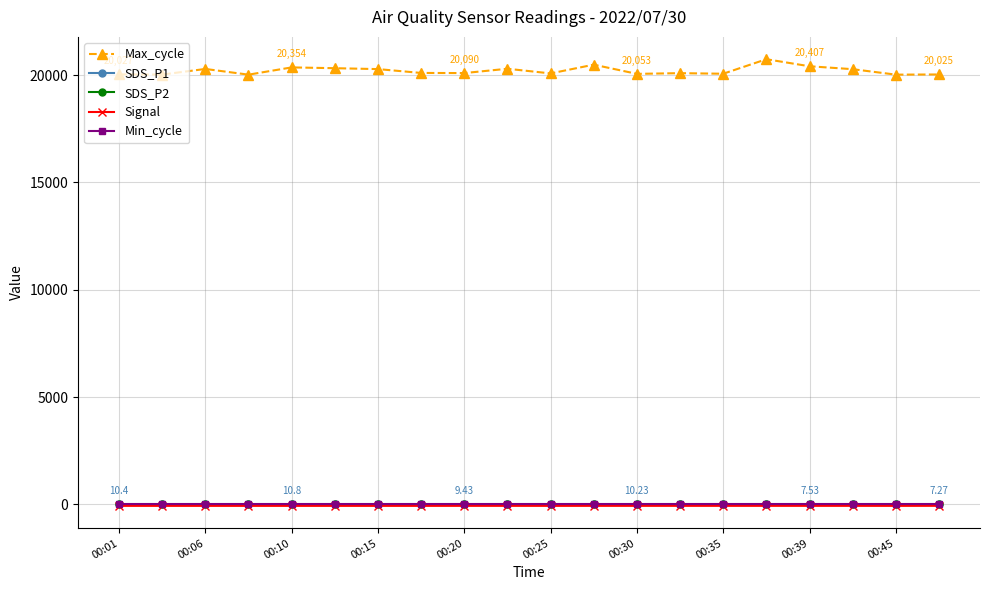

What is the value of the Min_cycle point at the 16th from the left?

28.0